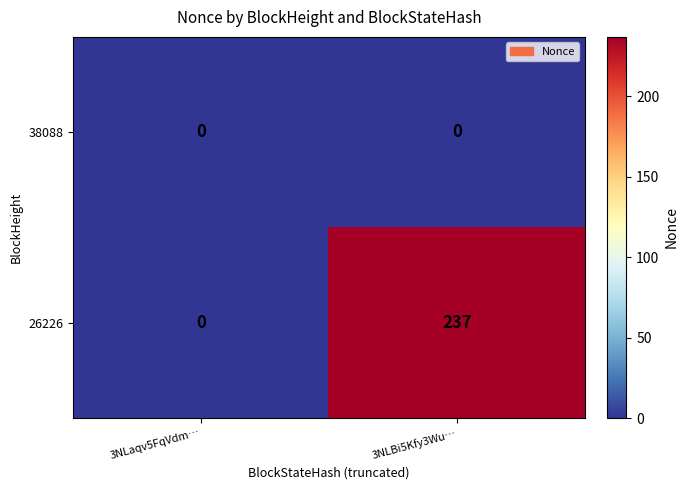

Which series has the largest range (max minus min)?

26226